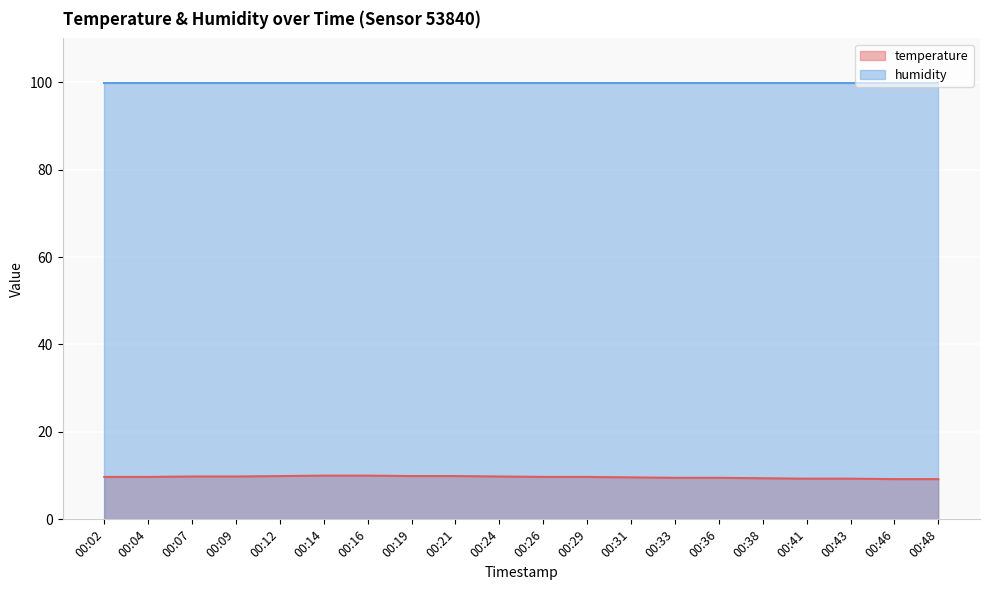

What is the sum of all values?

192.9